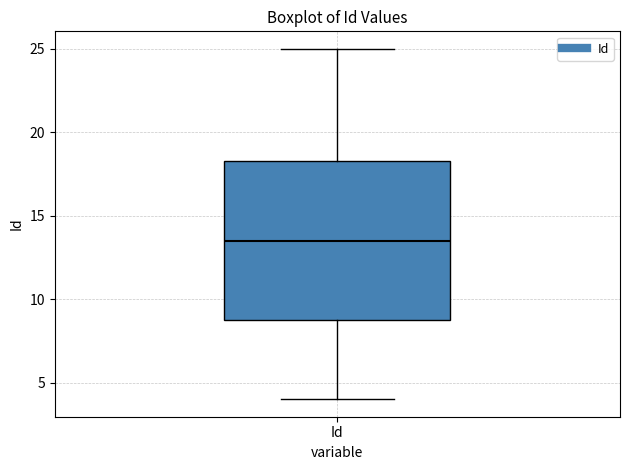

Transcribe this box plot: give where the median line is, the range the box spans, and where the two whiskers end, as read against the y-axis. The values are not printed on the chart, so give them approximately, as read against the axis.

median 13.5, box 9.0 to 18.5, whiskers 4.0 to 25.0